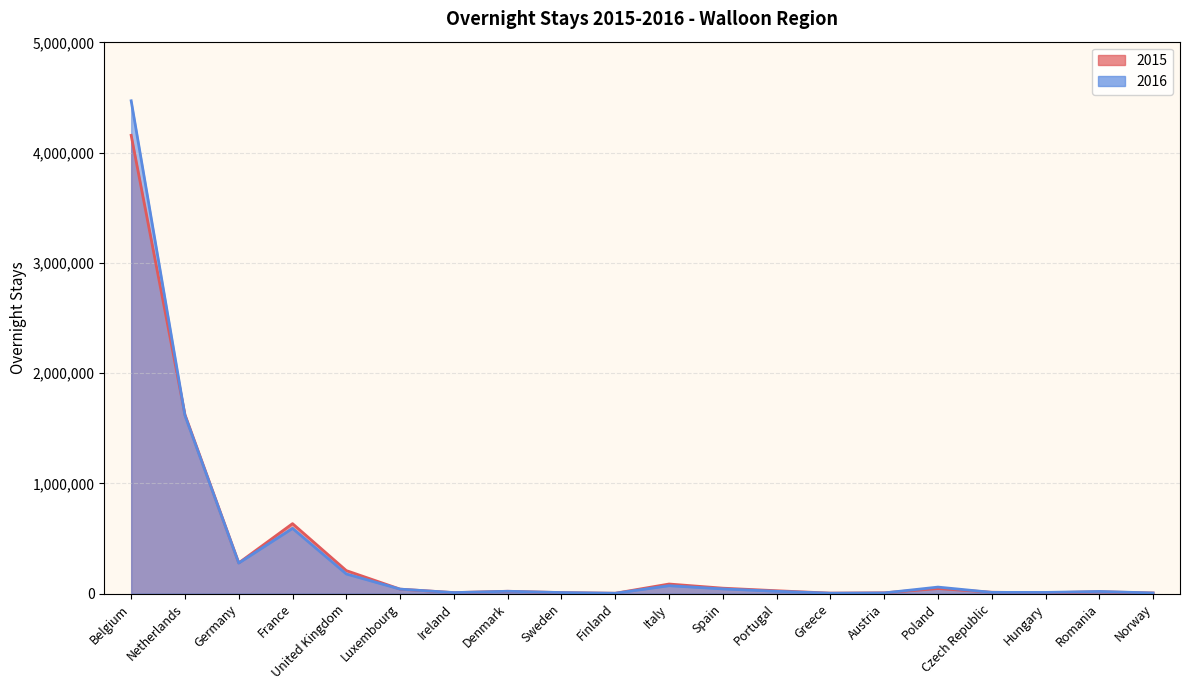

Does the chart display data point markers on the line(s)?

No